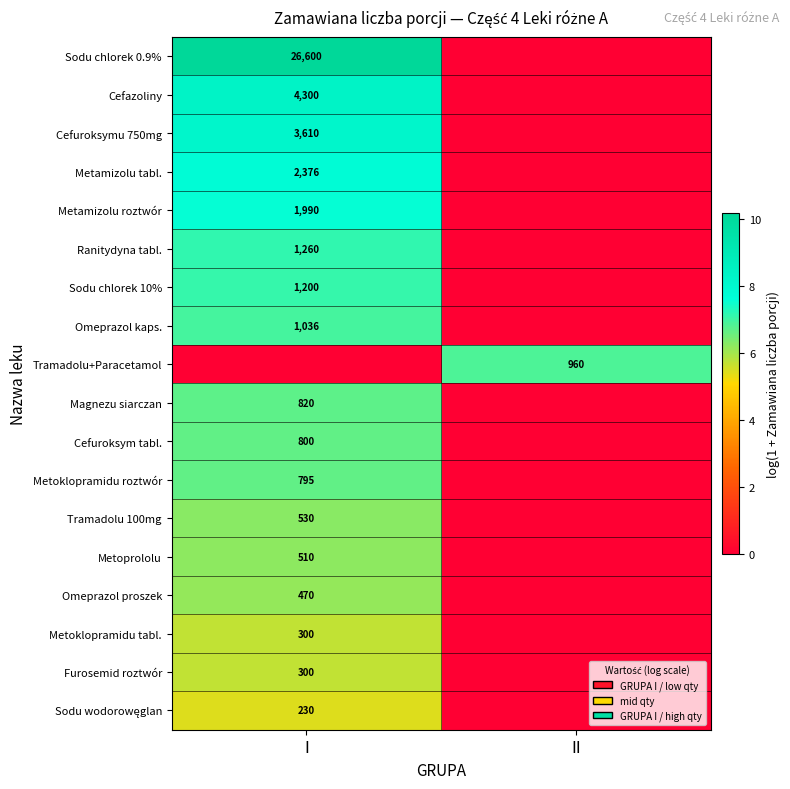

What is the spread (max minus min) of values at II?

6.9